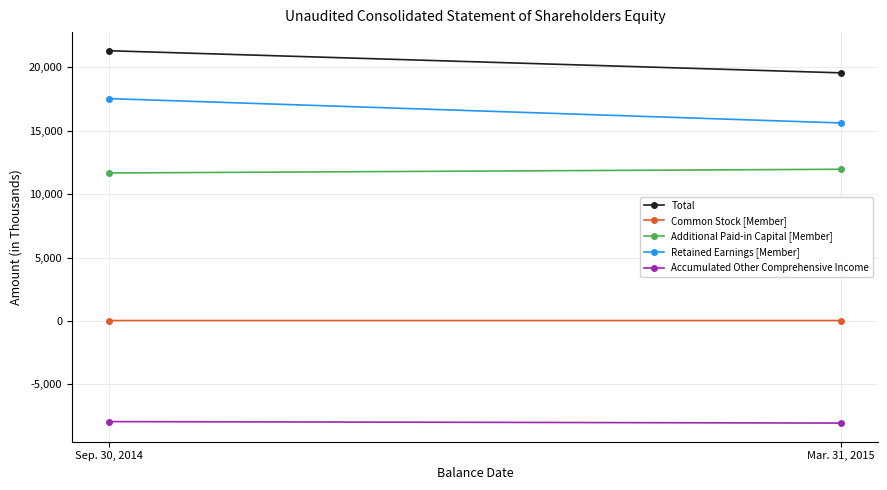

The Retained Earnings [Member] series shows 7883 at Mar. 31, 2015. True or false?

False